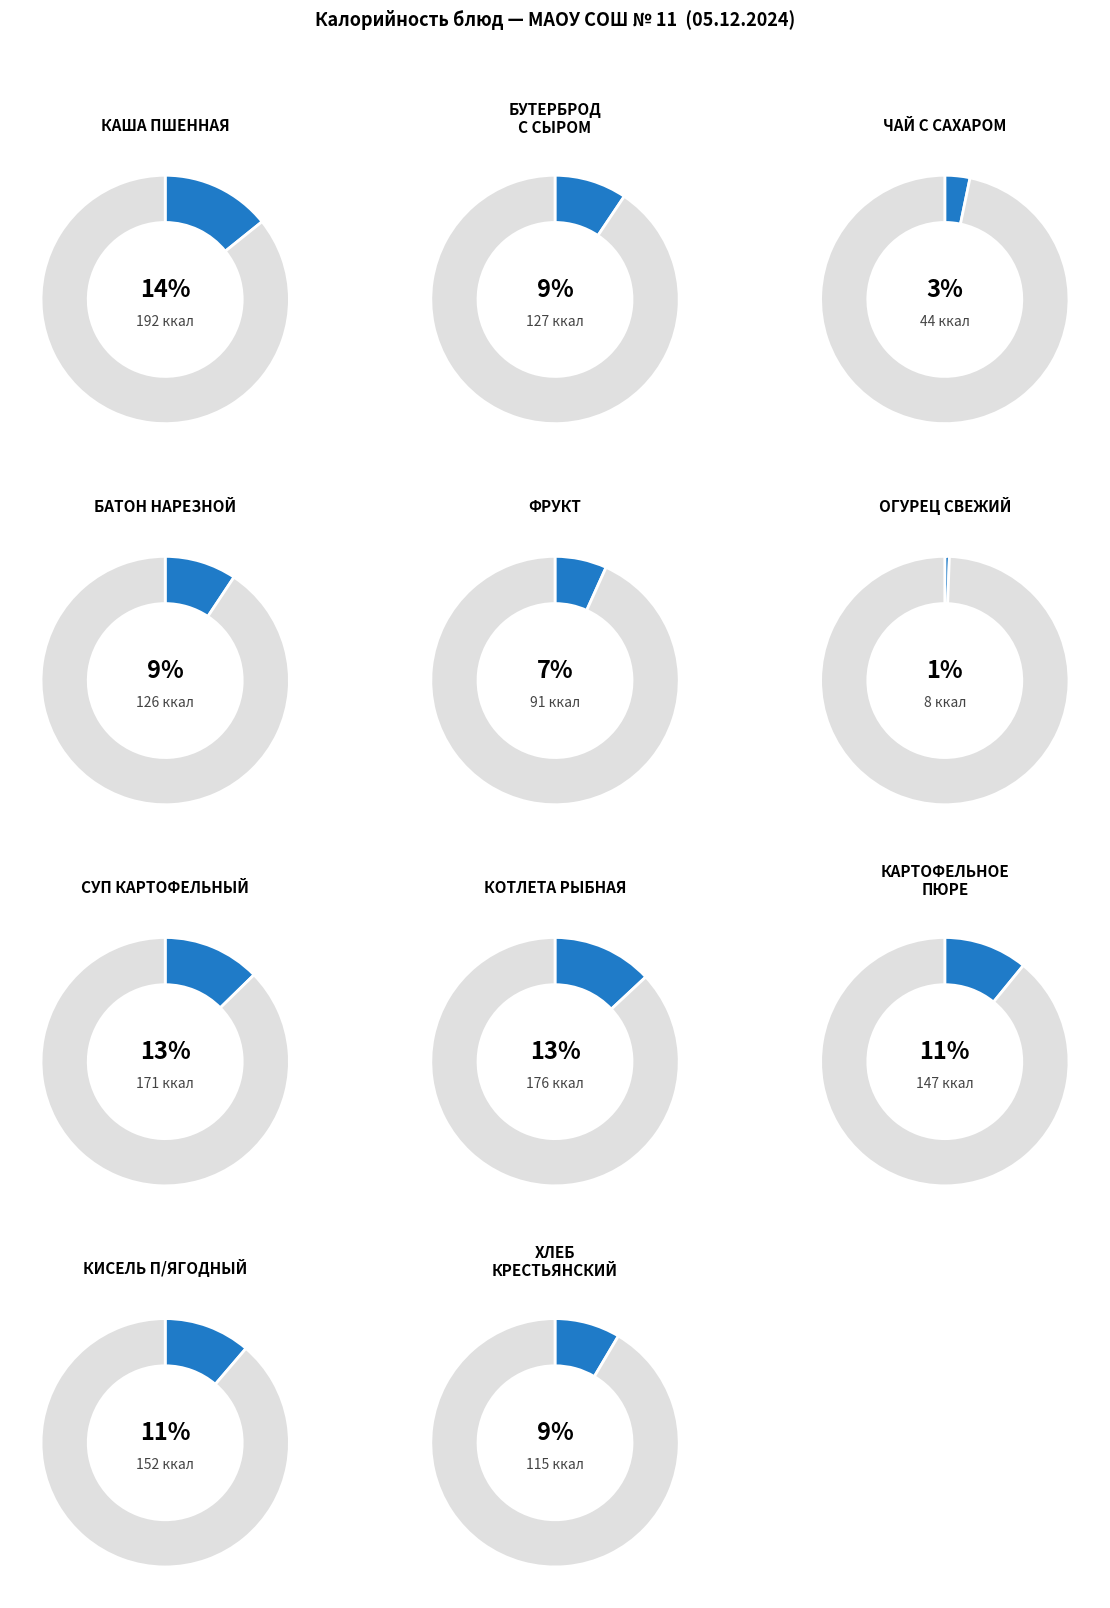

What percentage is NOT represented by КИСЕЛЬ П/ЯГОДНЫЙ?

88.7%